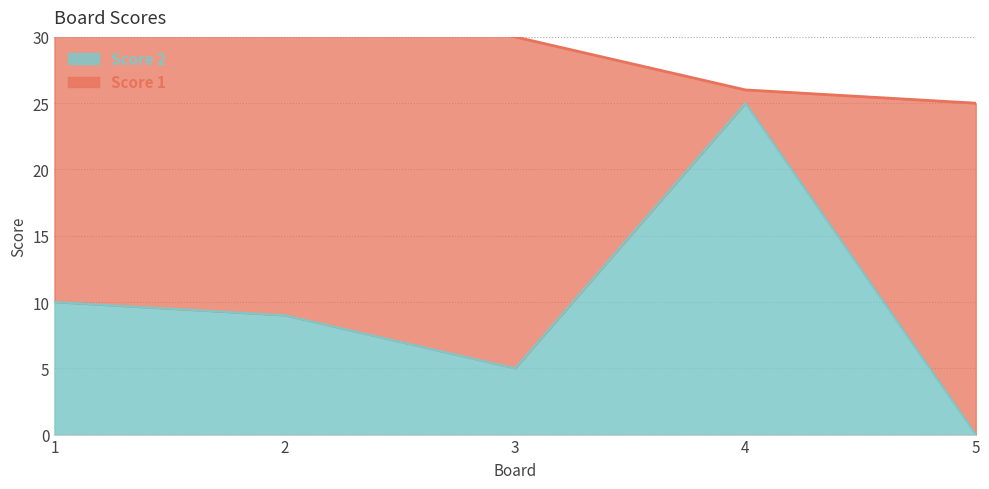

Reading left to right, what are all the values shown in this chart?

1=10	2=9	3=5	4=25	5=0